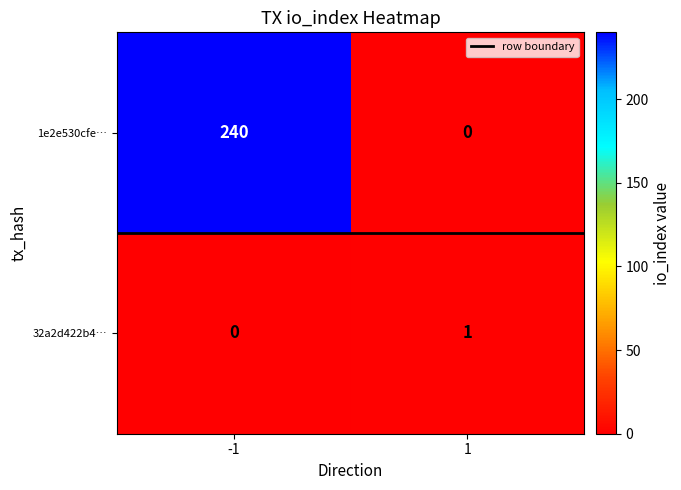

Reading right to left, list all the values displayed in this chart.

1e2e530cfe…: 0	240
32a2d422b4…: 1	0